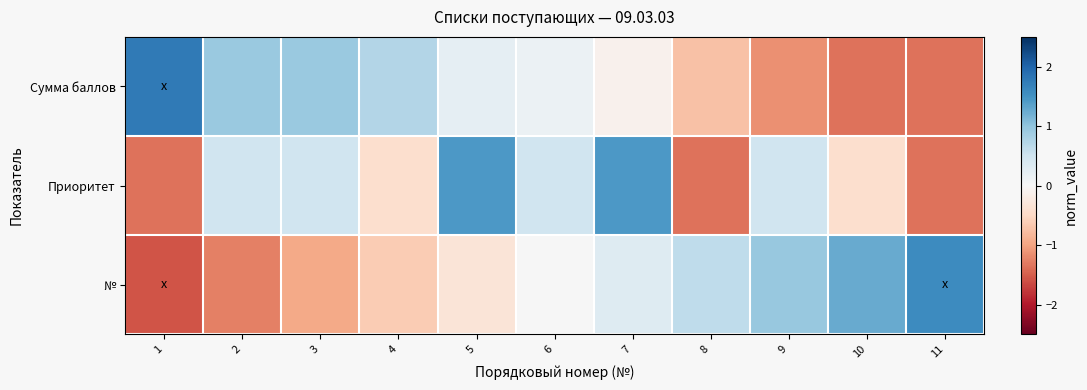

Which series has the largest total across all categories?

Сумма баллов